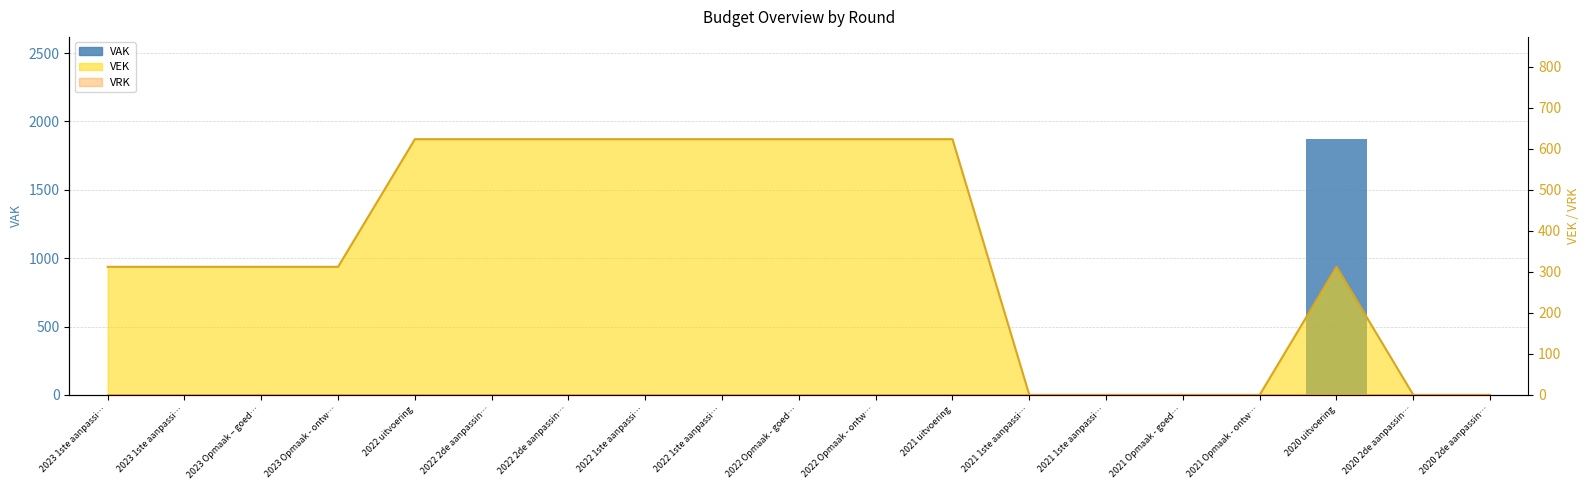

The chart shows a value of 0 at 2021 uitvoering. True or false?

True